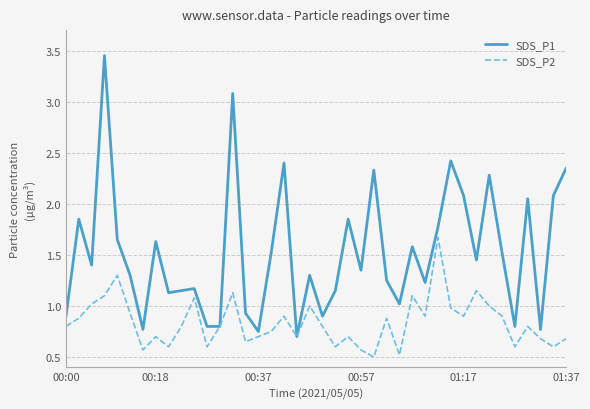

What is the lowest value of the SDS_P2 series?

0.5